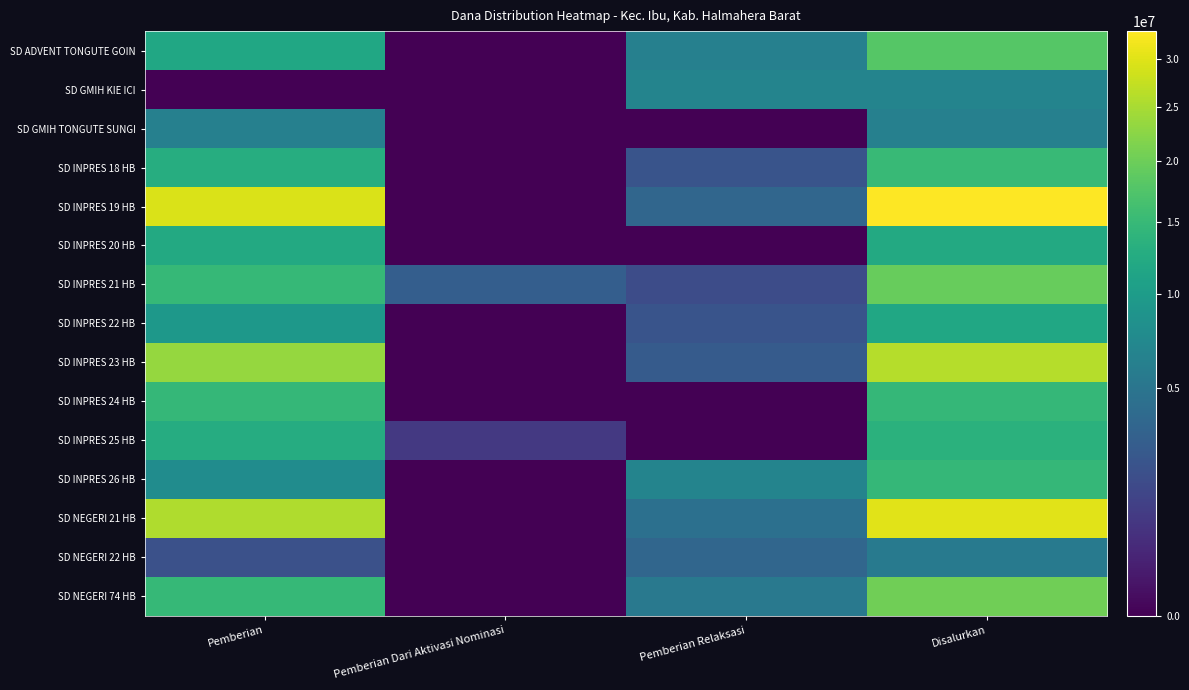

What is the difference between the highest and lowest values at Pemberian Dari Aktivasi Nominasi?

2925000